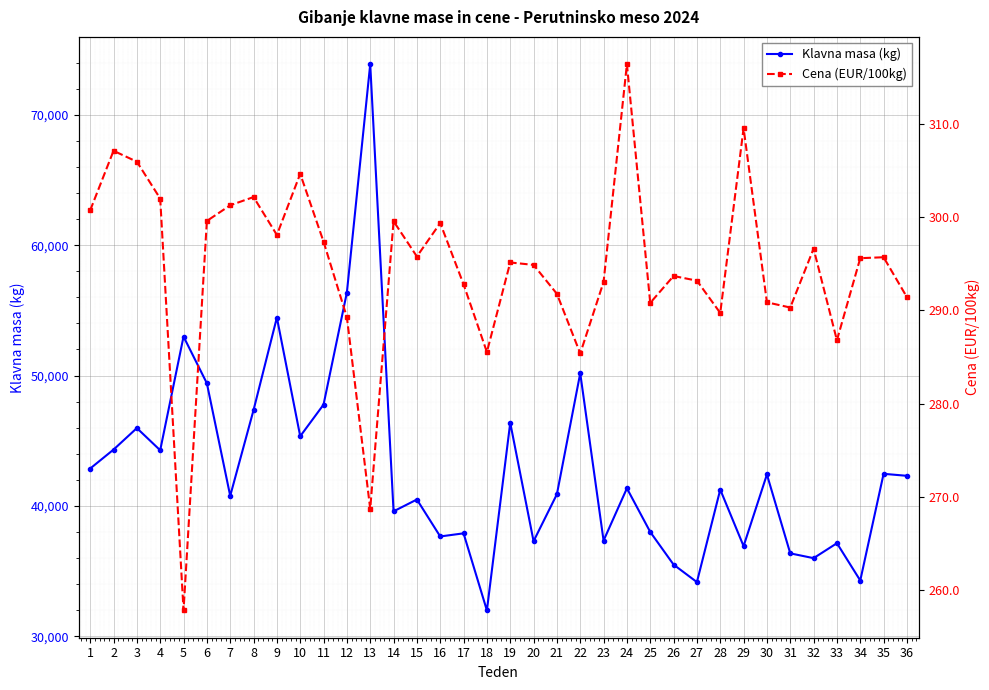

The Cena (EUR/100kg) series shows 316.4 at 24. True or false?

True